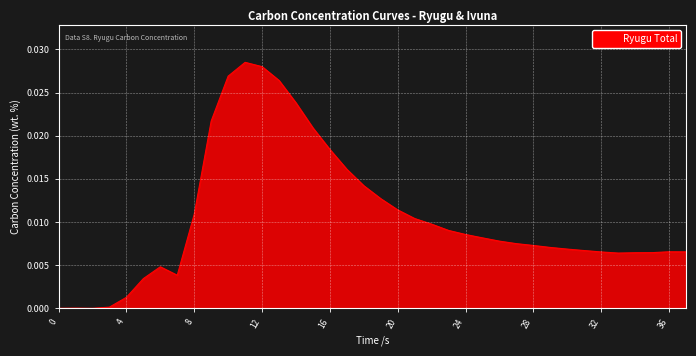

Reading left to right, what are all the values shown in this chart?

0=0.0	1=0.0	2=0.0	3=0.0	4=0.0	5=0.0	6=0.0	7=0.0	8=0.0	9=0.0	10=0.0	11=0.0	12=0.0	13=0.0	14=0.0	15=0.0	16=0.0	17=0.0	18=0.0	19=0.0	20=0.0	21=0.0	22=0.0	23=0.0	24=0.0	25=0.0	26=0.0	27=0.0	28=0.0	29=0.0	30=0.0	31=0.0	32=0.0	33=0.0	34=0.0	35=0.0	36=0.0	37=0.0